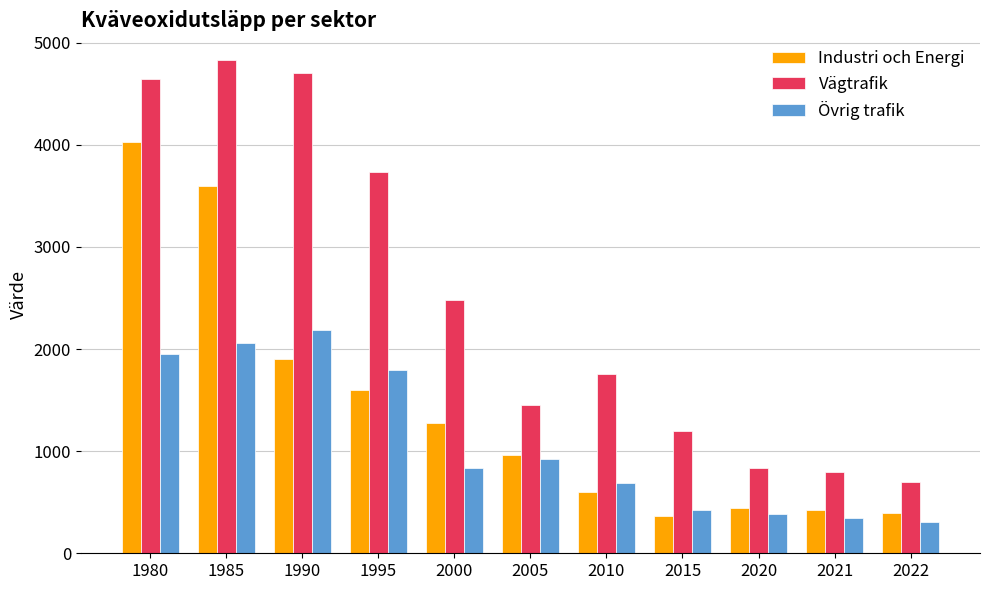

At which label does Industri och Energi reach its peak?

1980